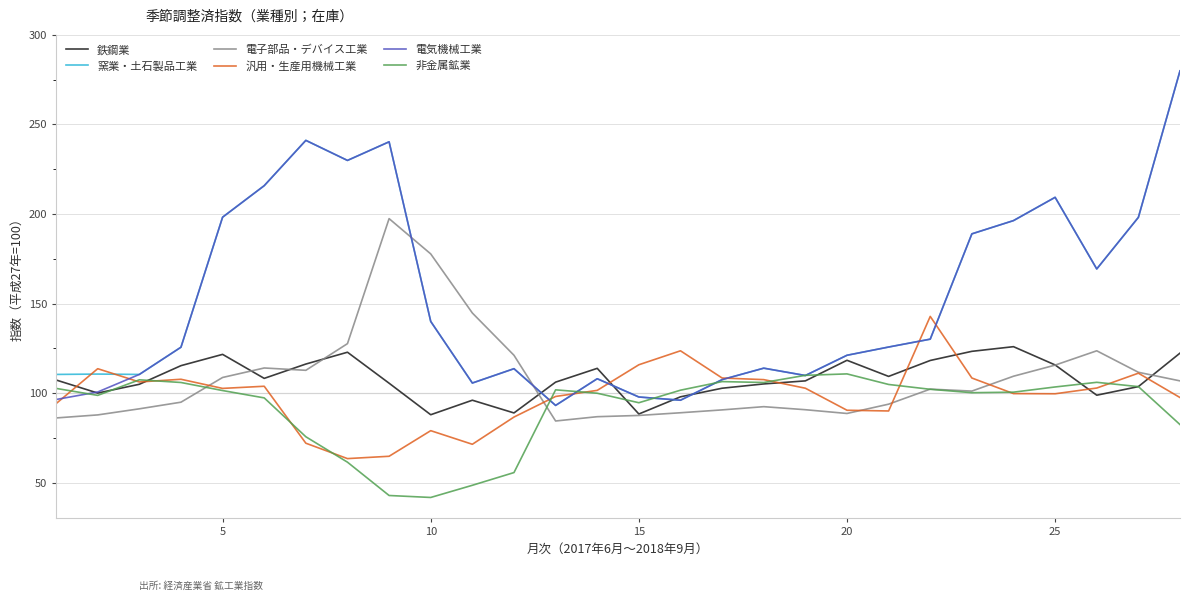

True or false: 汎用・生産用機械工業 has more than 0 points higher than both neighbors.

True